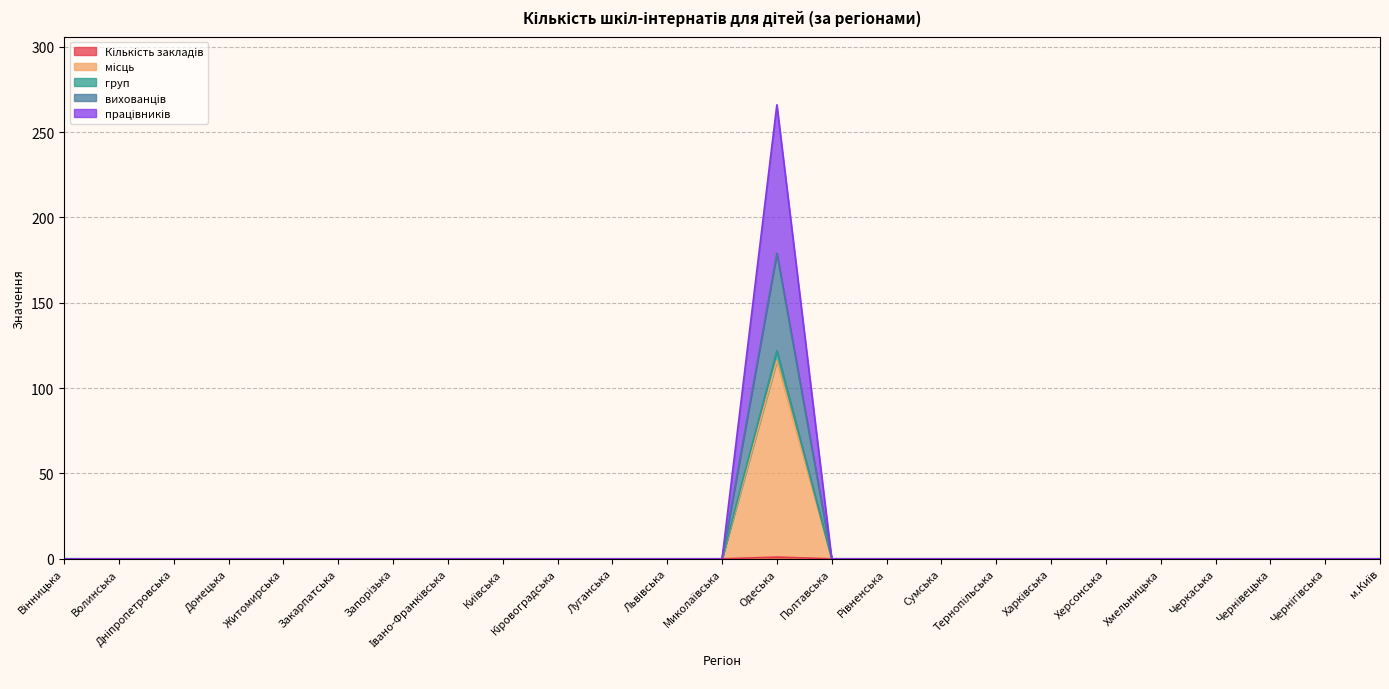

The Кількість закладів series shows 0 at Запорізька. True or false?

True